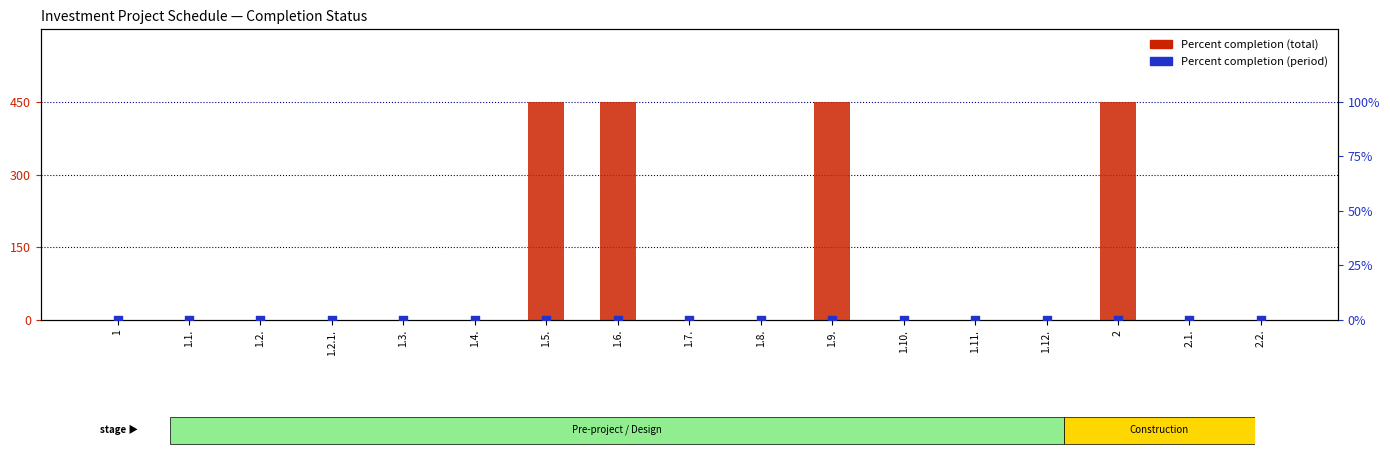

Which series reaches the maximum Y coordinate?

Percent completion (total)